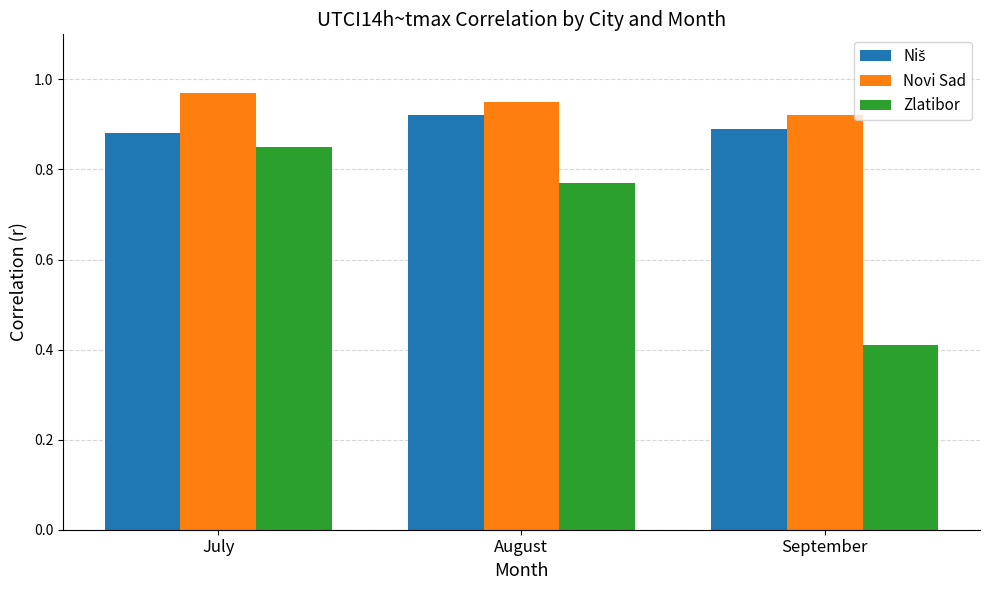

Is it true that Novi Sad equals 0.9 at August?

True